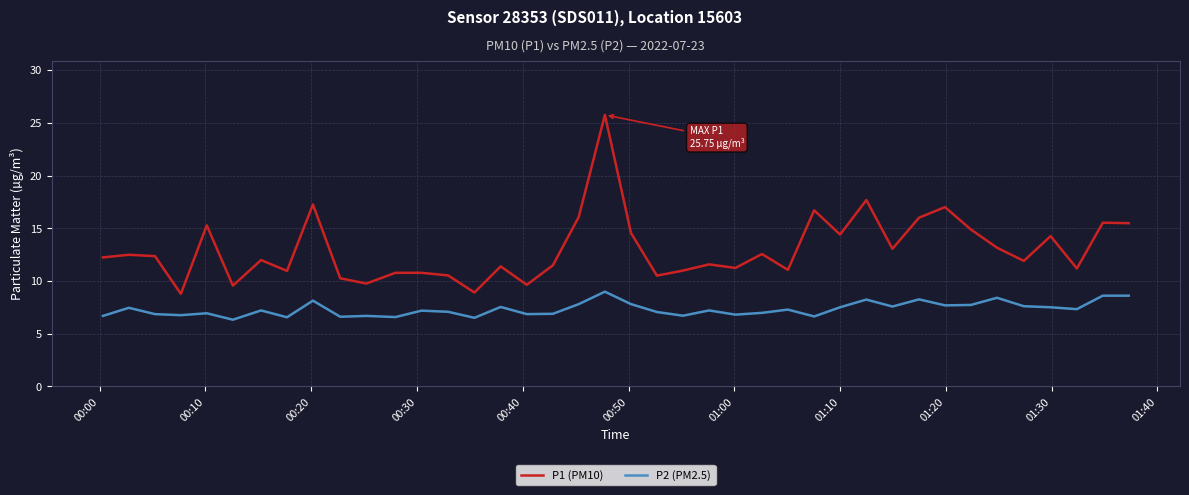

What is the difference between the second highest and second lowest values in the P2 (PM2.5) series?

2.1